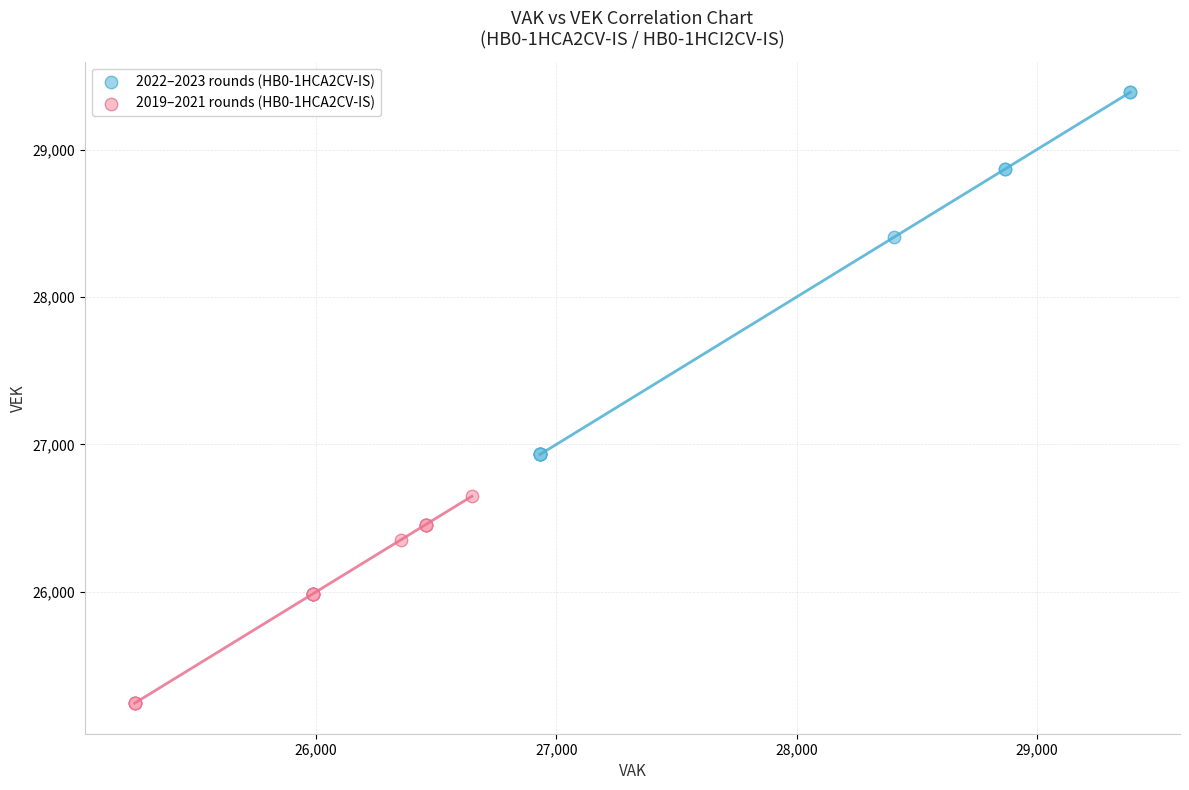

Which series contains the highest Y value?

2022–2023 rounds (HB0-1HCA2CV-IS)